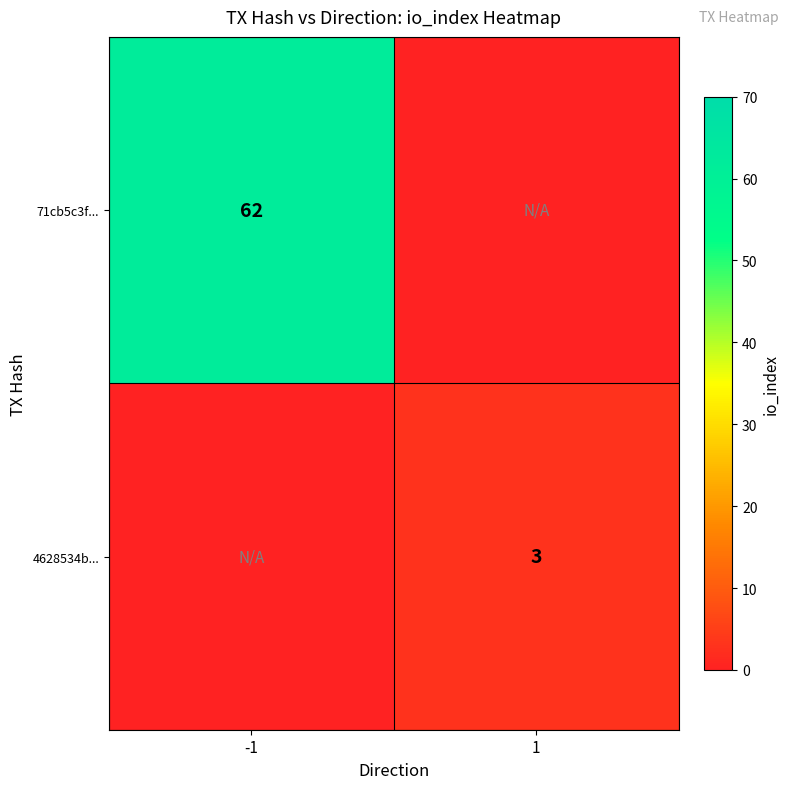

True or false: 4628534b... has a value of 1 at 1.

False